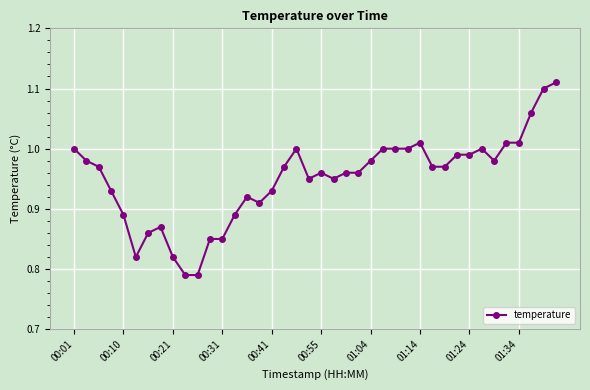

What is the sum of all values?

38.0